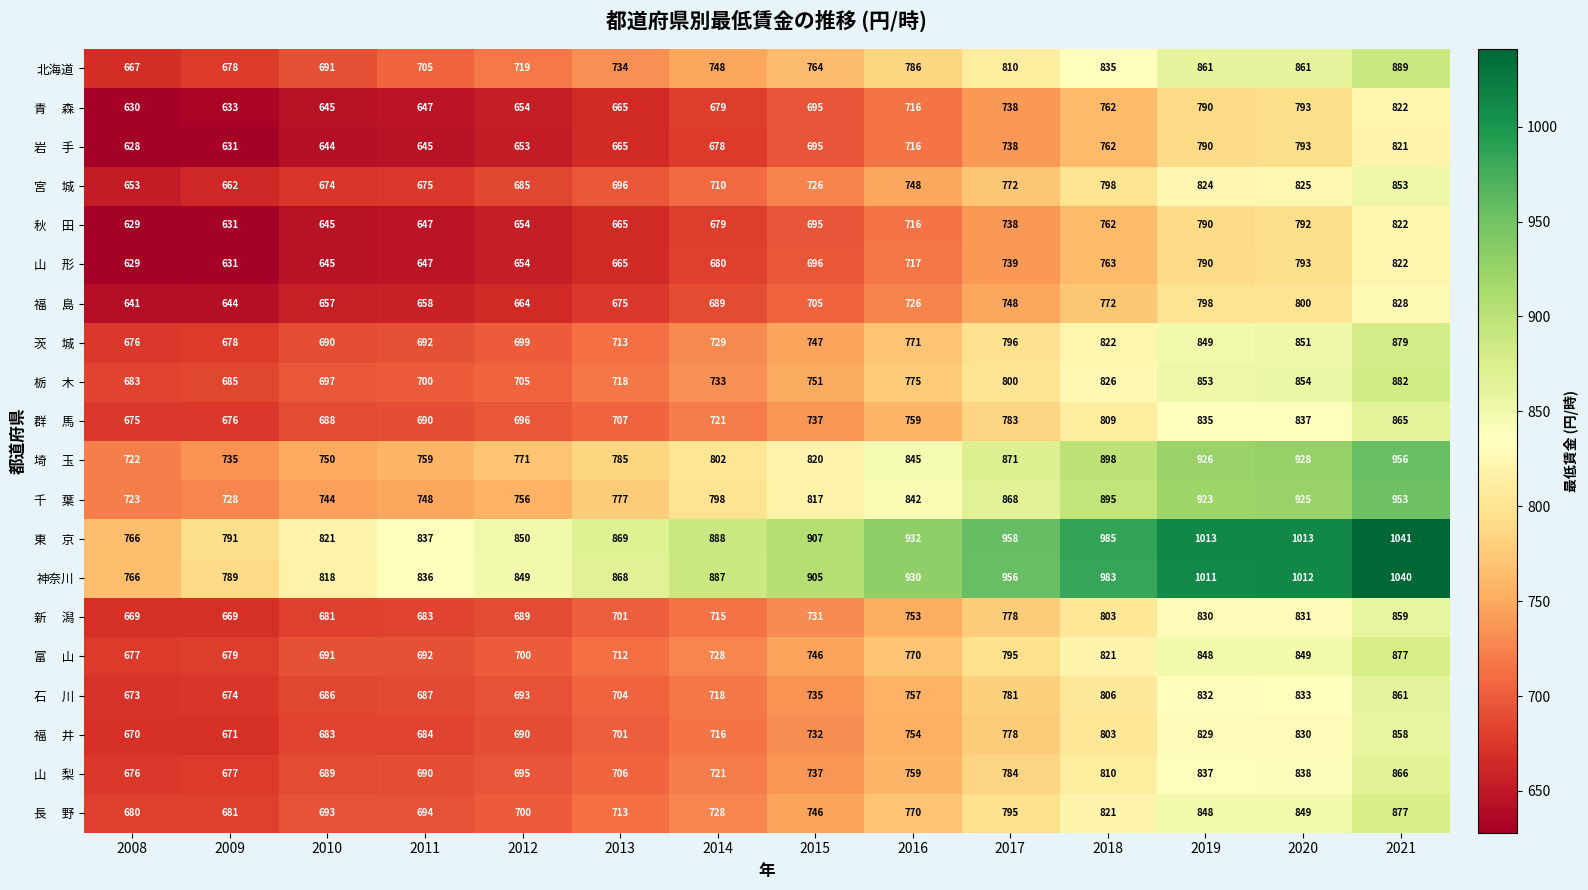

What is the spread (max minus min) of values at 2019?

223